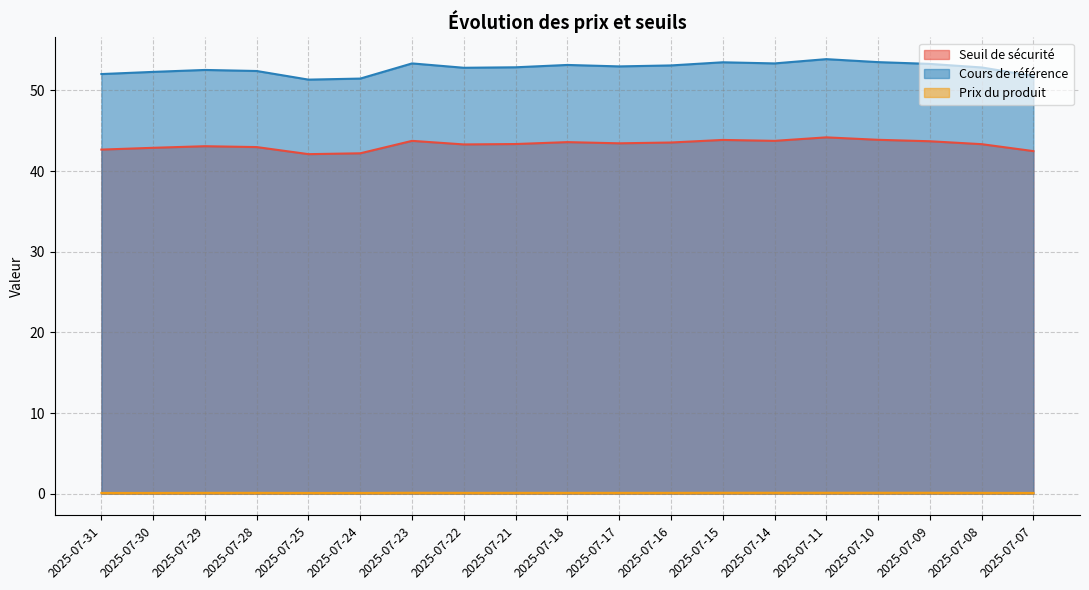

Reading left to right, extract all data points from this chart.

Seuil de sécurité: 42.7	42.9	43.1	43.0	42.1	42.2	43.7	43.3	43.3	43.6	43.4	43.5	43.9	43.7	44.2	43.9	43.7	43.3	42.5
Cours de référence: 52.0	52.3	52.5	52.4	51.3	51.5	53.3	52.8	52.9	53.1	53.0	53.1	53.5	53.3	53.9	53.5	53.3	52.8	51.8
Prix du produit: 0.1	0.1	0.1	0.1	0.1	0.1	0.1	0.1	0.1	0.1	0.1	0.1	0.1	0.1	0.1	0.1	0.1	0.1	0.1